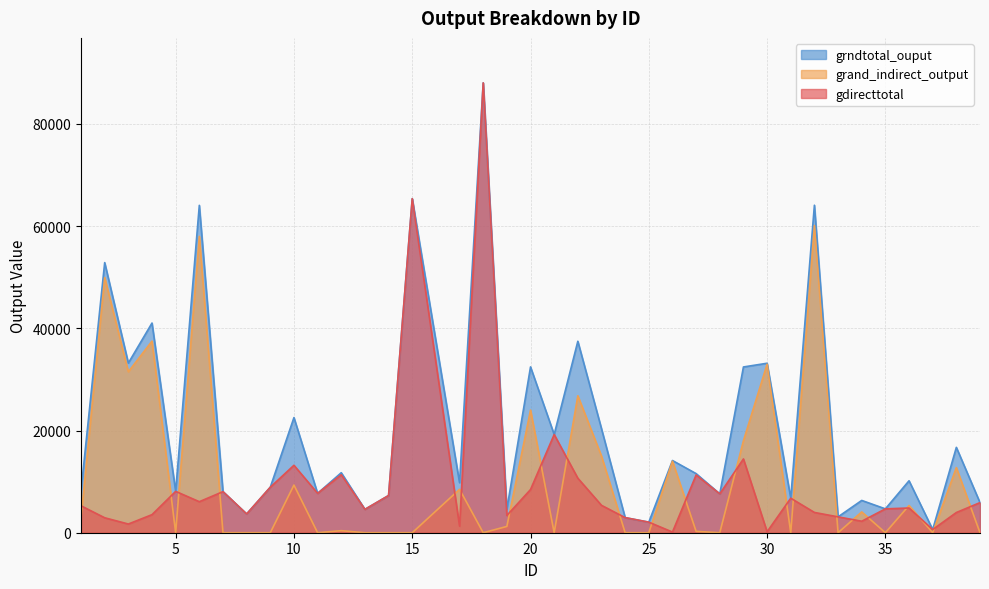

The value of gdirecttotal at 37 is 620. True or false?

True